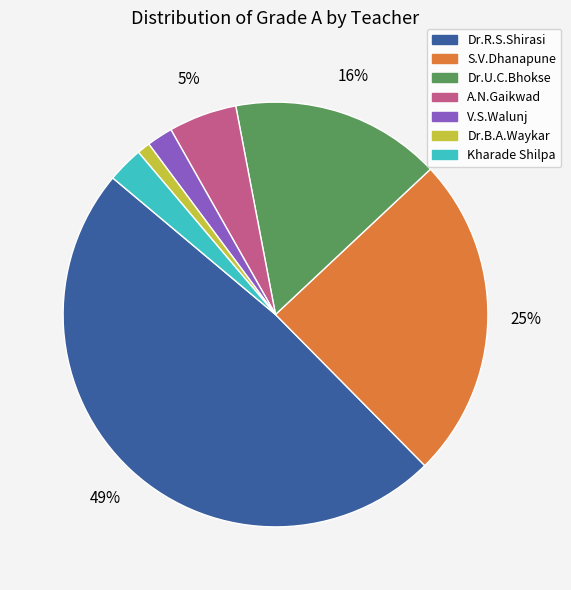

Do Kharade Shilpa and A.N.Gaikwad together represent more than half of the pie?

No